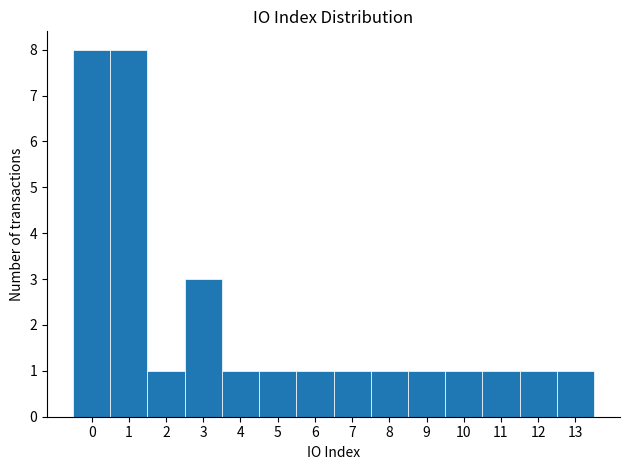

Reading left to right, list every bar in this chart as the range it spans on the x-axis followed by its height. The values are not printed on the chart, so give them approximately, as read against the axis.

-0.5 to 0.5: 8
0.5 to 1.5: 8
1.5 to 2.5: 1
2.5 to 3.5: 3
3.5 to 4.5: 1
4.5 to 5.5: 1
5.5 to 6.5: 1
6.5 to 7.5: 1
7.5 to 8.5: 1
8.5 to 9.5: 1
9.5 to 10.5: 1
10.5 to 11.5: 1
11.5 to 12.5: 1
12.5 to 13.5: 1